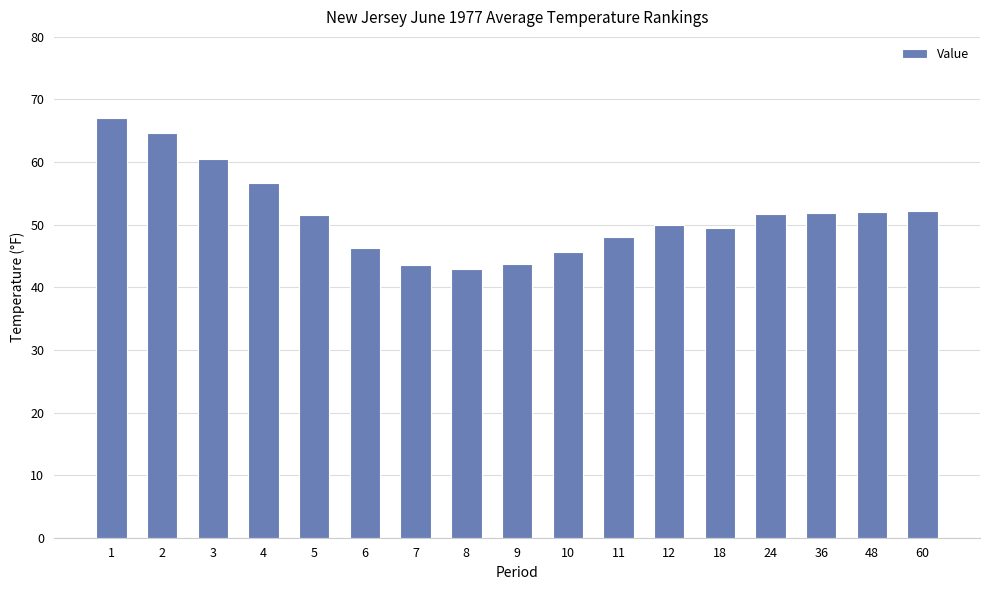

The value at 7 is 28.7. True or false?

False